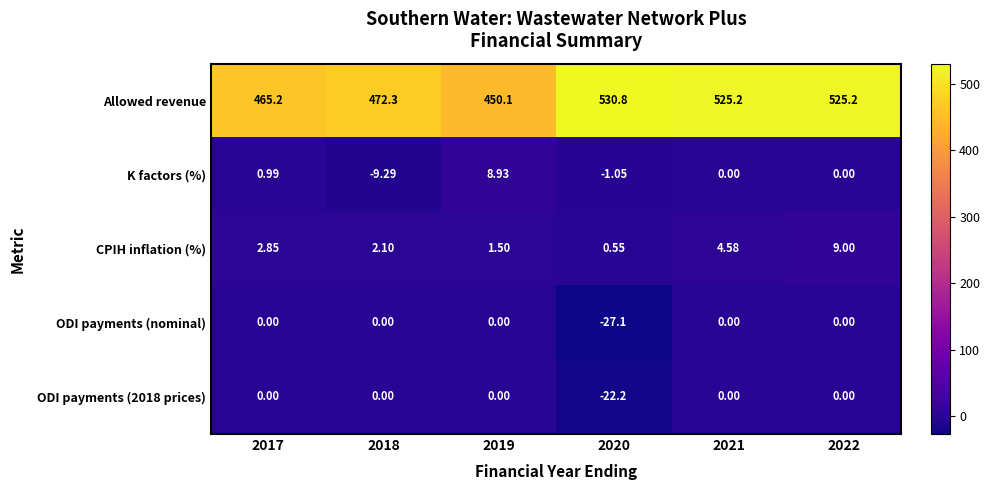

Between 2019 and 2022, which series saw the biggest shift?

Allowed revenue